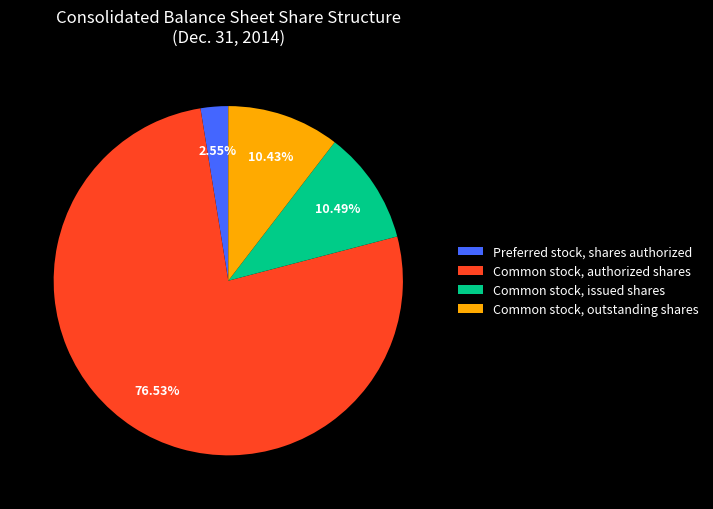

What is the ratio of the value at Common stock, authorized shares to the value at Preferred stock, shares authorized?

30.0